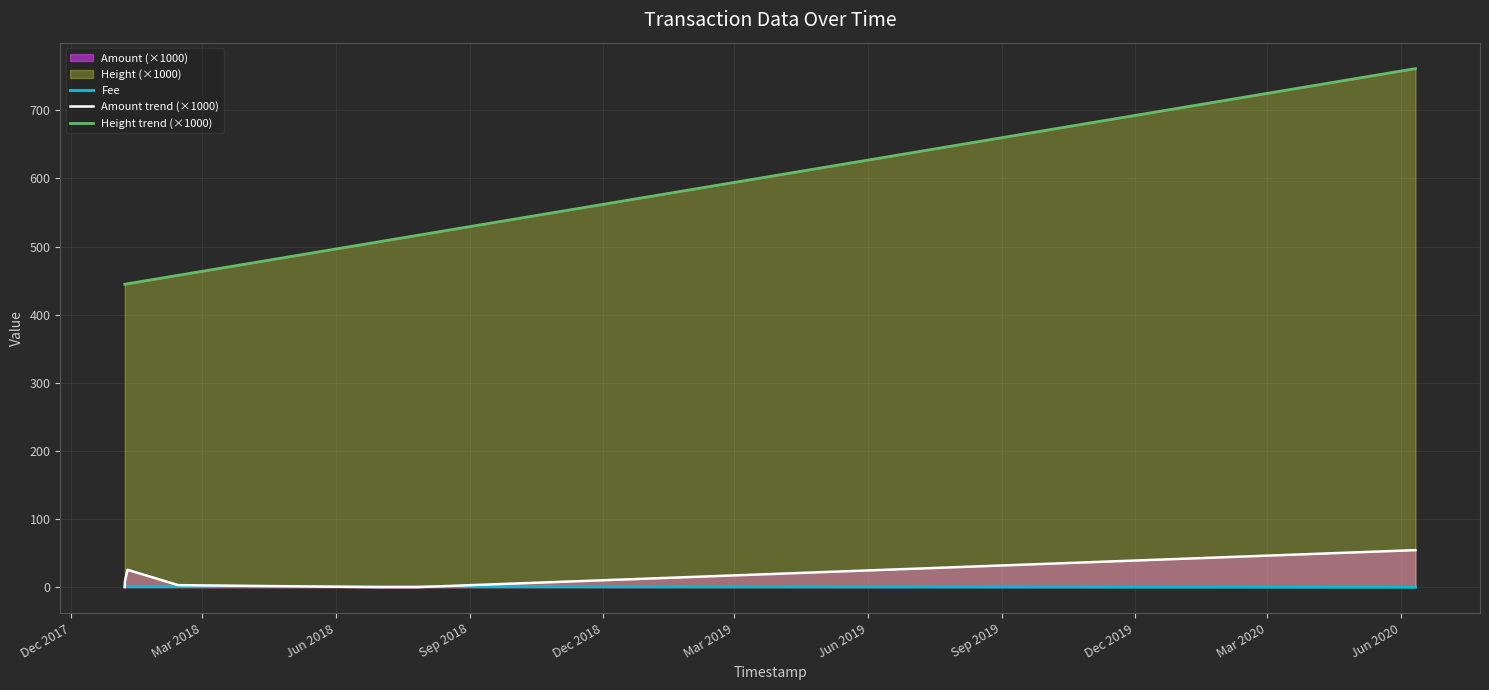

True or false: Amount trend (×1000) and Height trend (×1000) intersect in this chart.

False